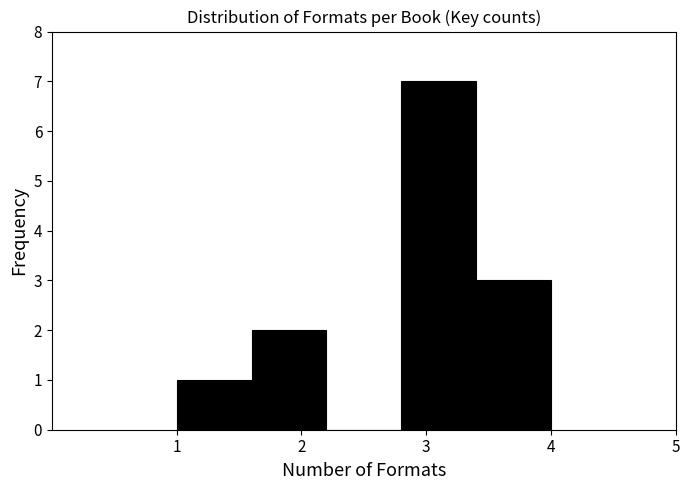

Over which range of the x-axis is the bar tallest?

2.8 to 3.4